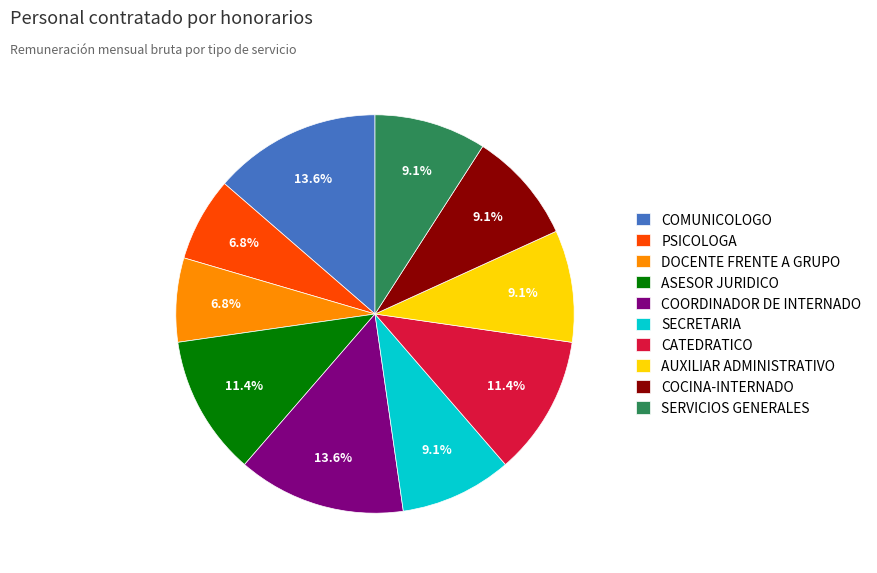

Does COORDINADOR DE INTERNADO represent more than half of the total?

No